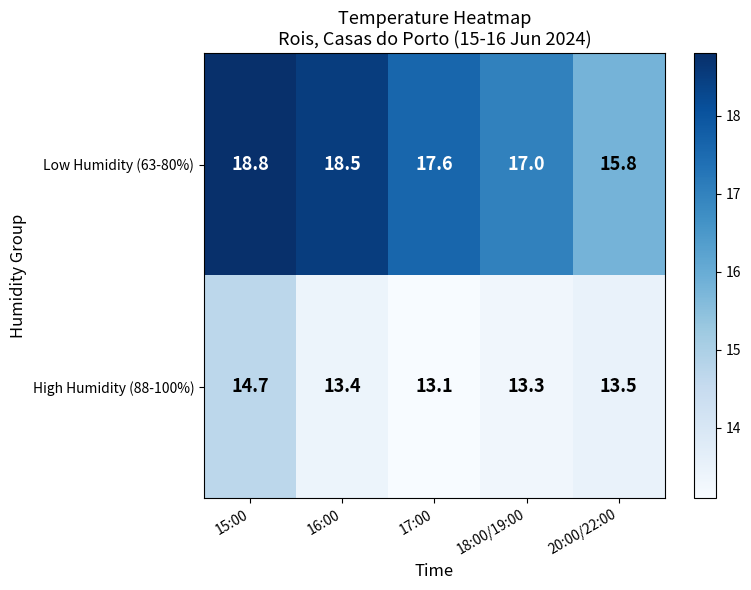

What value does the Low Humidity (63-80%) series have at 16:00?

18.5